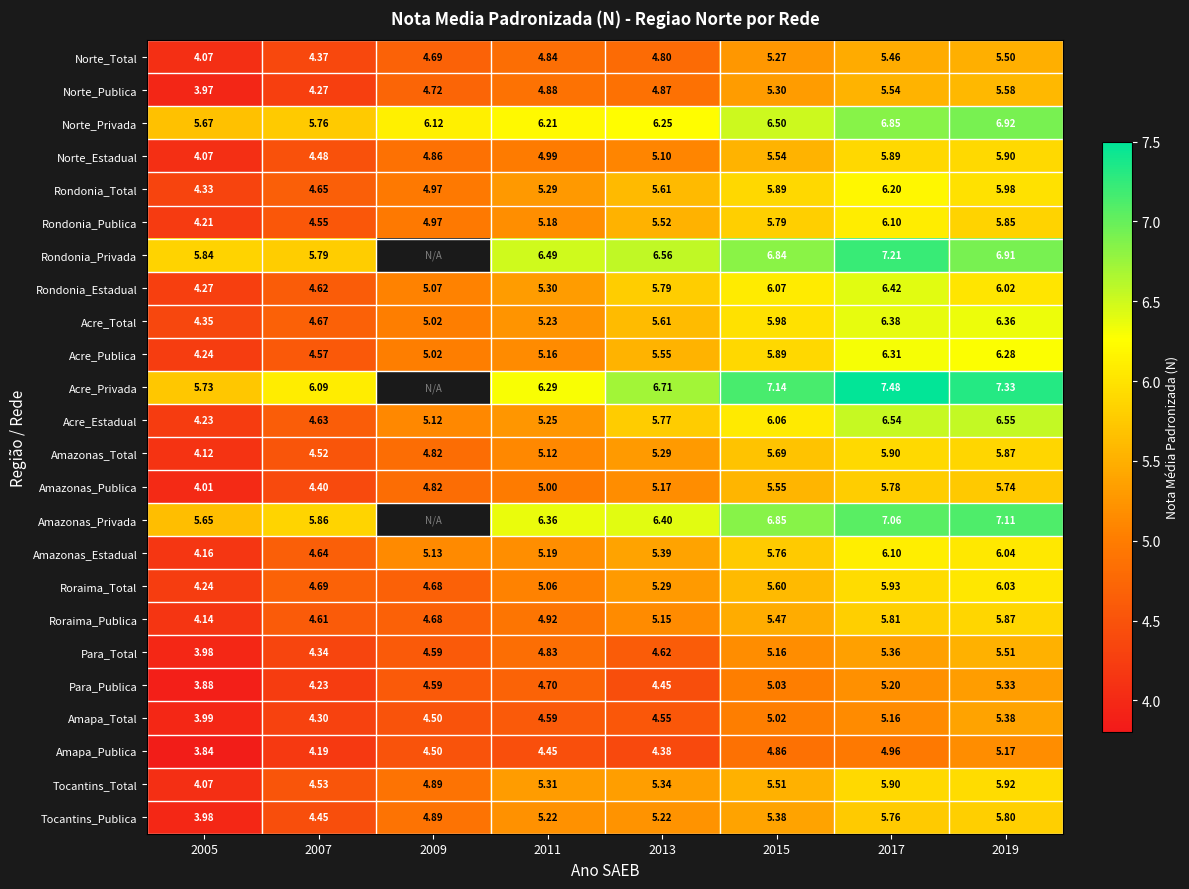

Between 2007 and 2017, which series saw the biggest shift?

Acre_Estadual